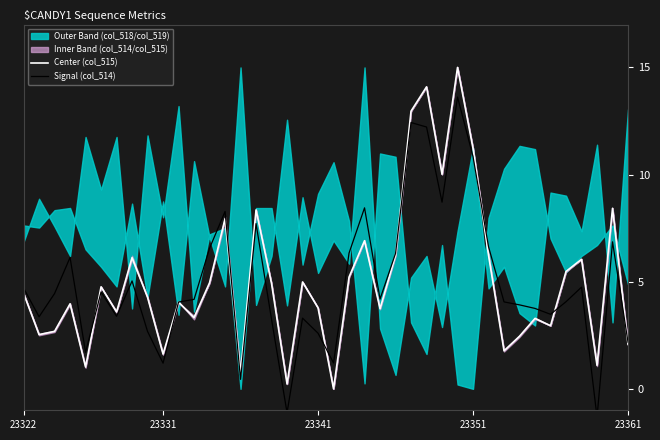

List the series in order of their overall mean, lowest first.

Signal (col_514), Center (col_515)